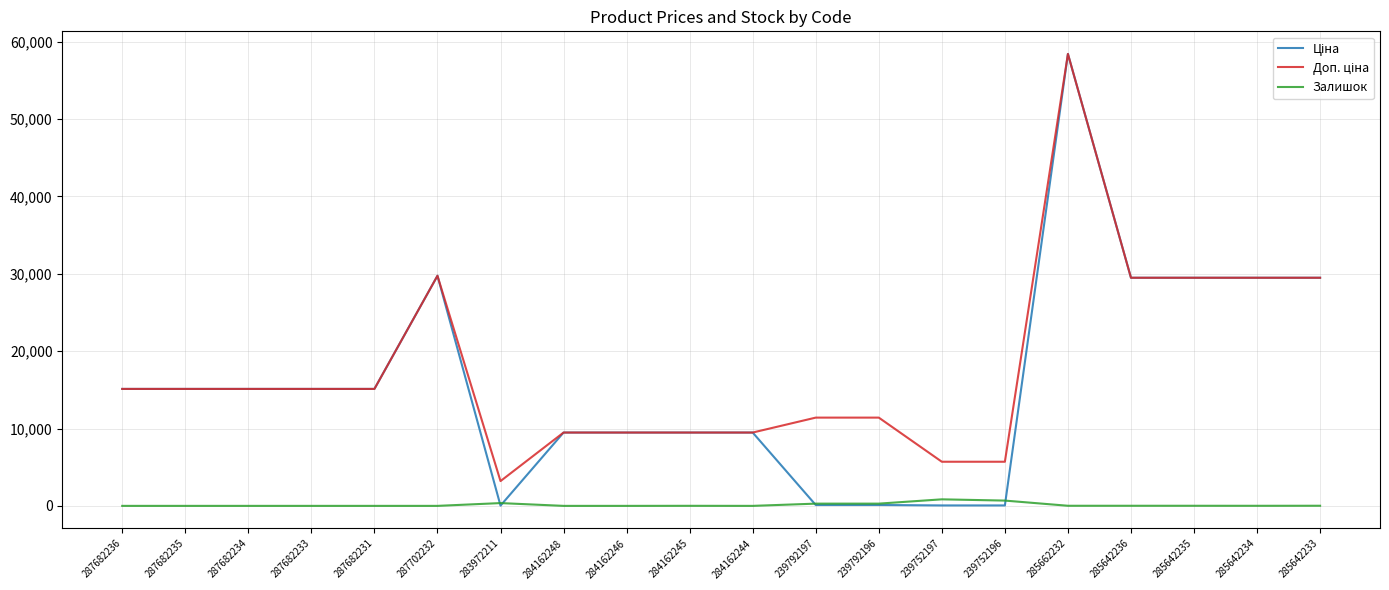

How many lines are shown in the chart?

3